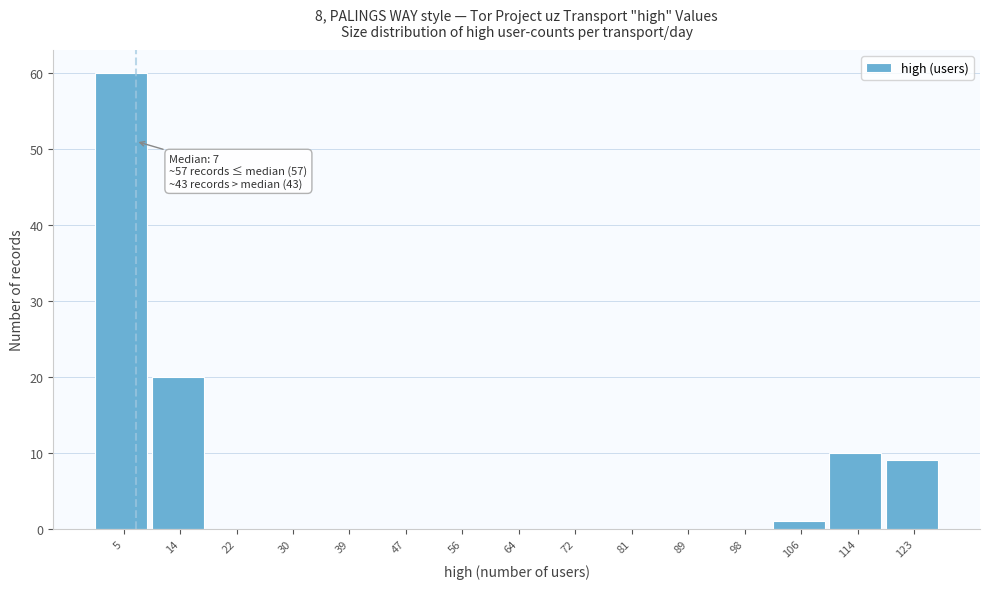

Which range on the x-axis has the tallest bar?

1.0 to 9.4